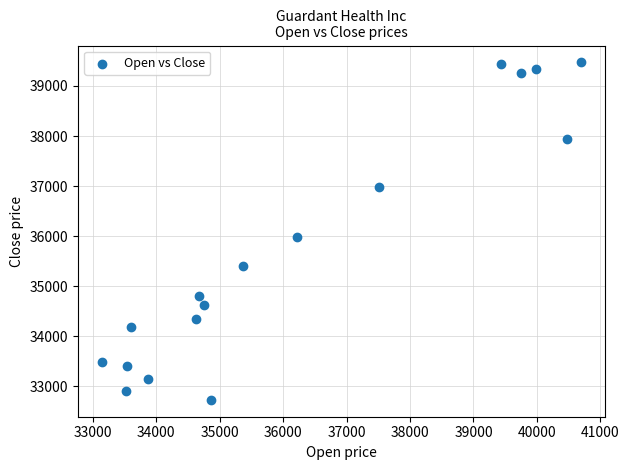

What is the range of X values (max minus min)?

7557